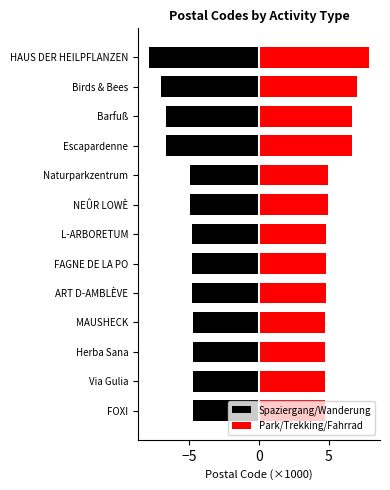

Which series has the largest range (max minus min)?

Spaziergang/Wanderung